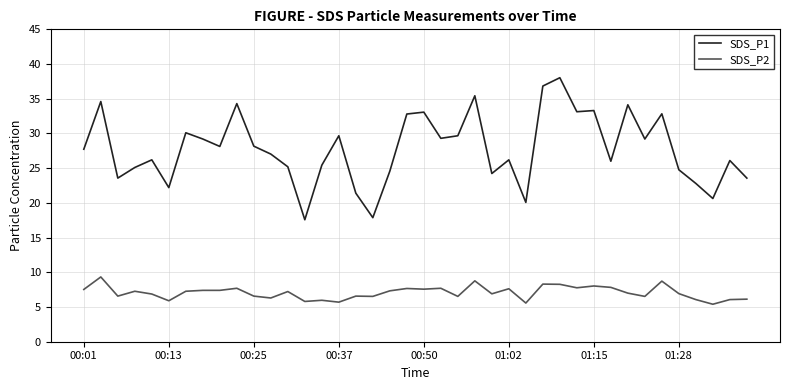

True or false: SDS_P1 and SDS_P2 cross at least once.

False